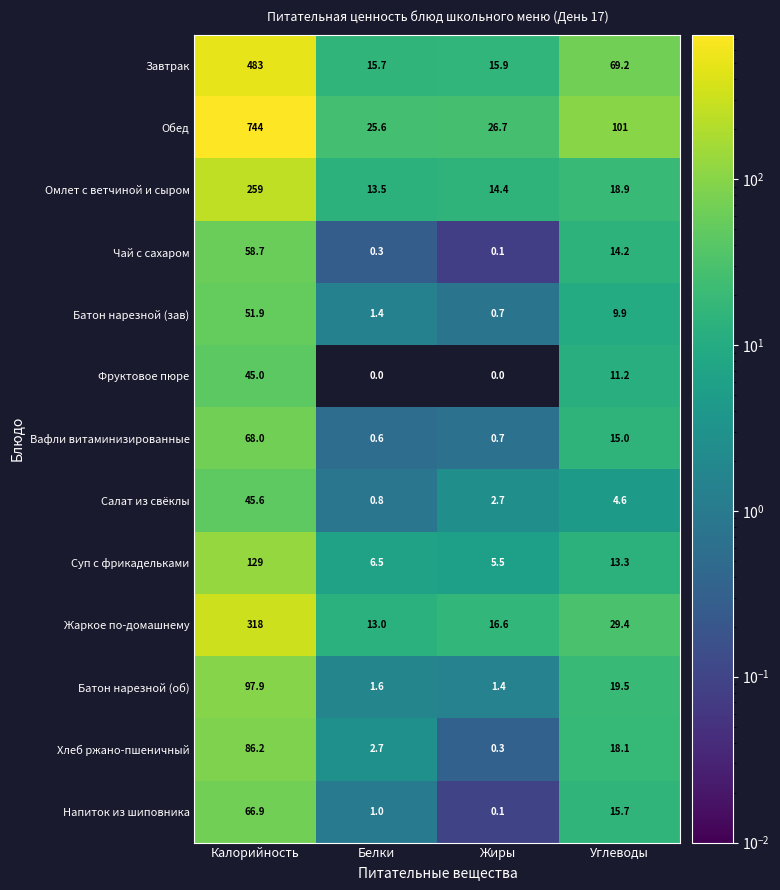

Is the value of Салат из свёклы at Углеводы greater than the value of Напиток из шиповника at Калорийность?

No